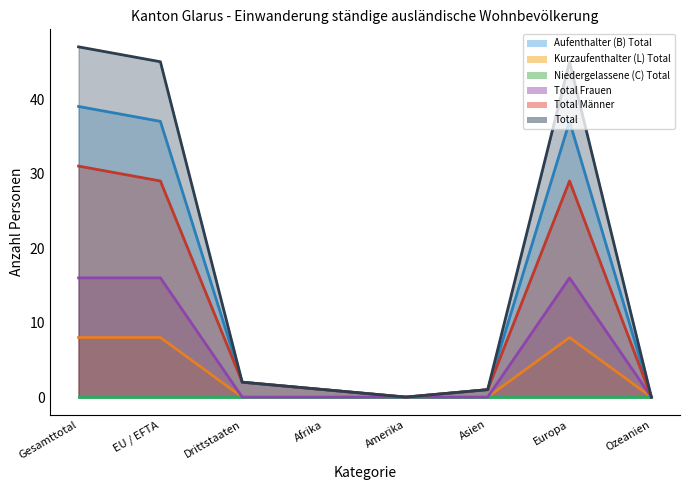

At which category does Total Männer reach its first local peak?

Europa